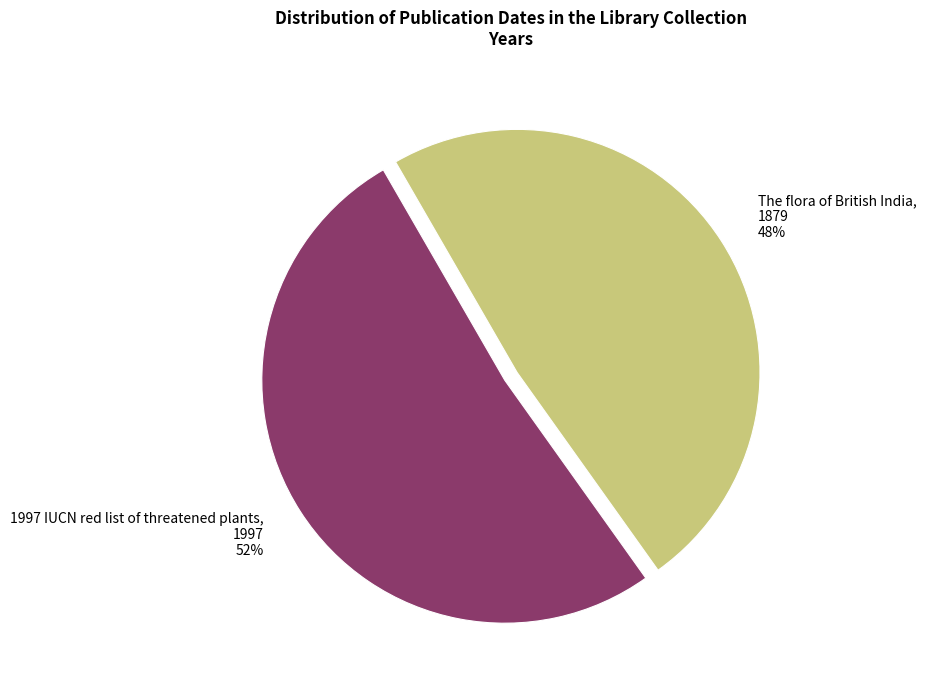

Count the number of slices in the pie.

2